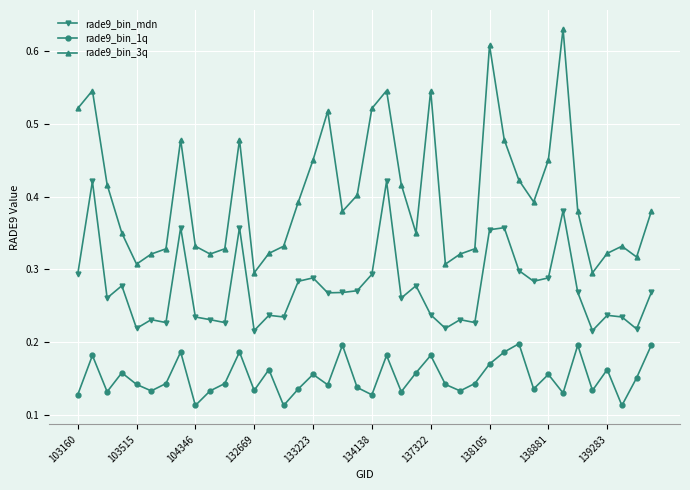

Which series has the largest total across all categories?

rade9_bin_3q